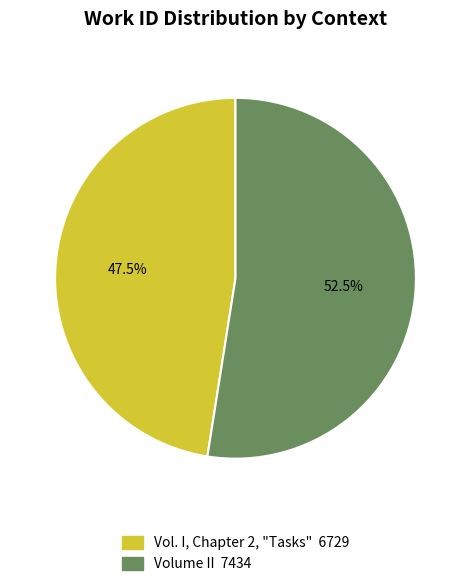

Rank the categories by value from lowest to highest.

Vol. I, Chapter 2, "Tasks", Volume II